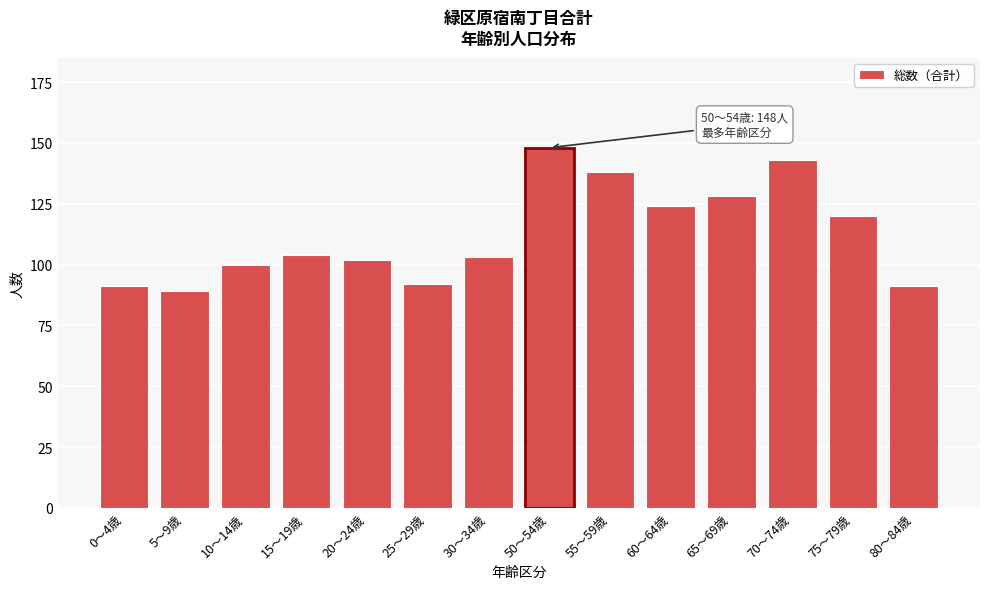

Reading right to left, what are all the values shown in this chart?

91	120	143	128	124	138	148	103	92	102	104	100	89	91